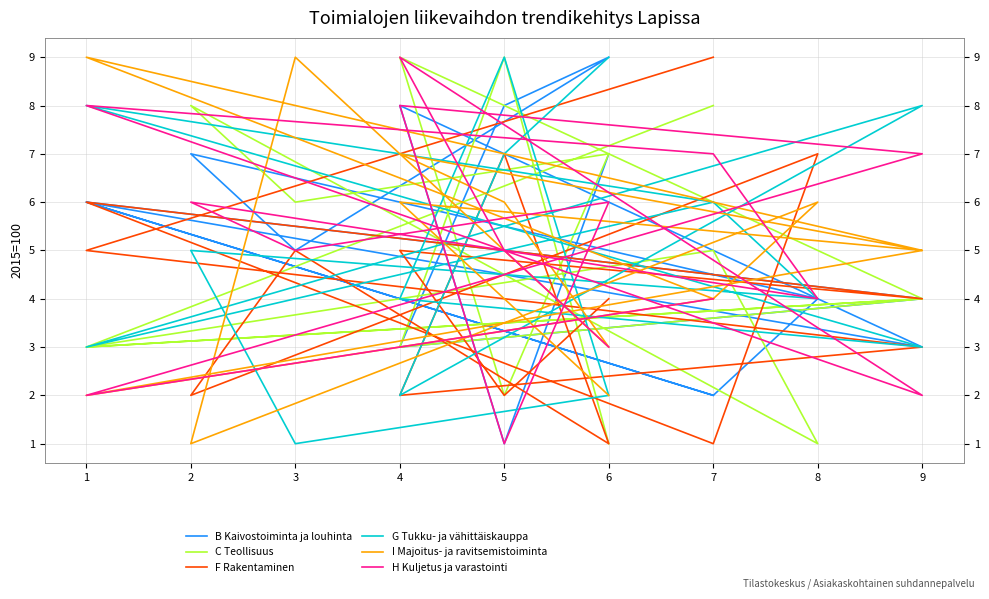

What is the difference between the maximum and minimum values in the C Teollisuus series?

8